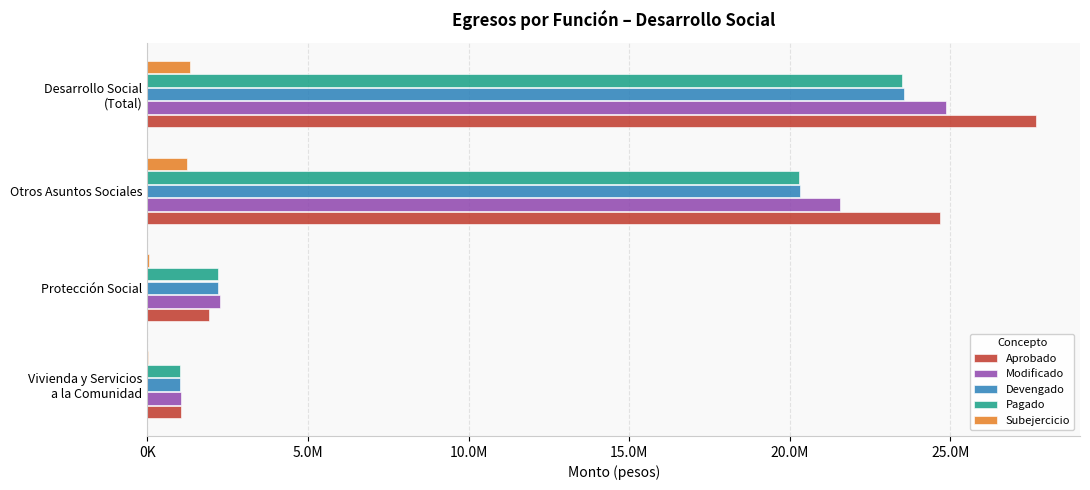

What are all the series names shown in the legend?

Aprobado, Modificado, Devengado, Pagado, Subejercicio